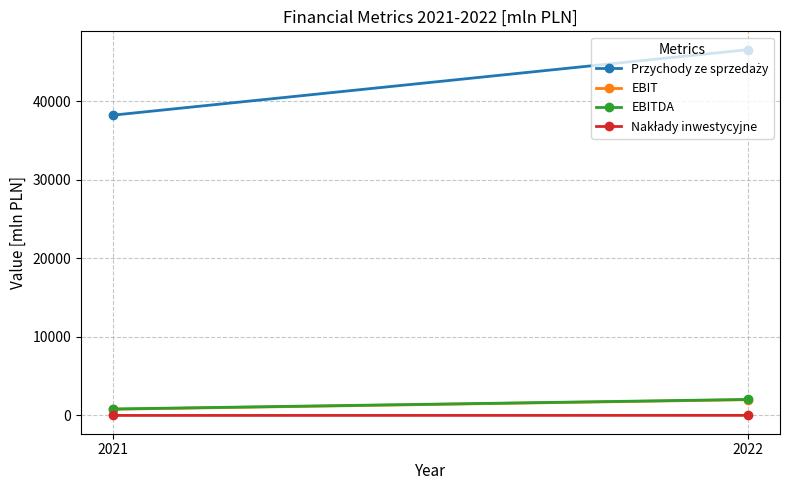

How many lines are shown in the chart?

4